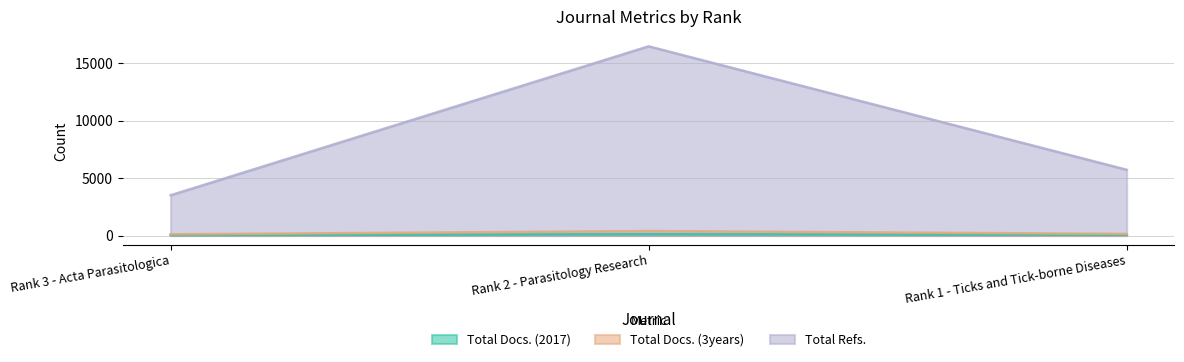

What is the minimum value shown in the chart?

41